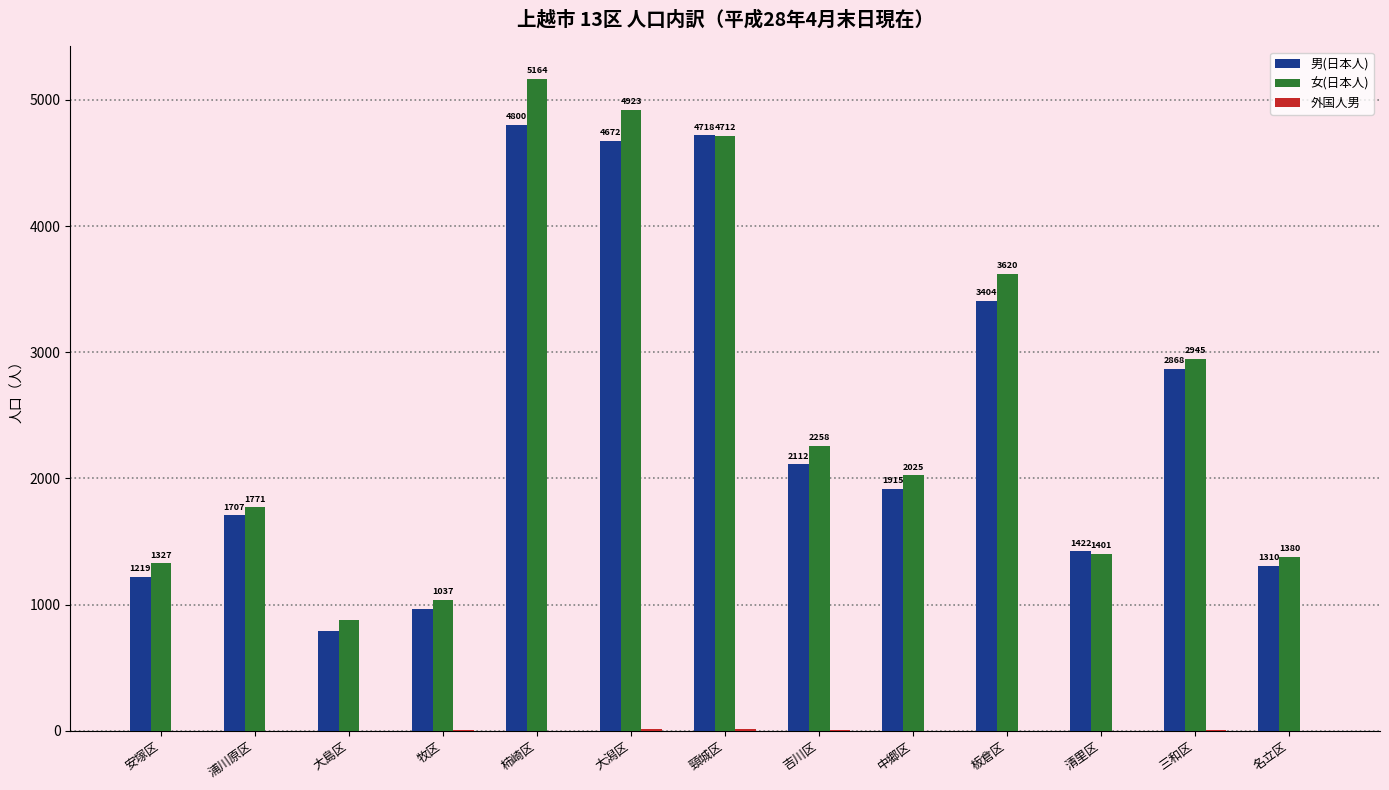

Which series changed the most between 吉川区 and 三和区?

男(日本人)